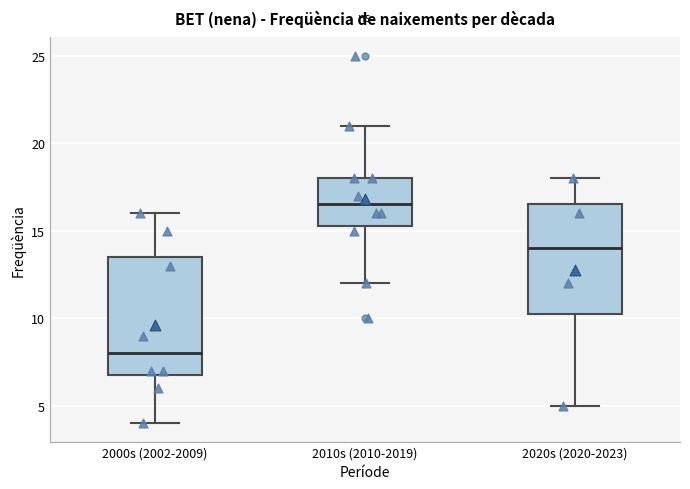

Reading left to right, read every box against the y-axis: the position of its median line, the range the box covers, and the ends of its whiskers. The values are not printed on the chart, so give them approximately, as read against the axis.

2000s (2002-2009): median 8.0, box 7.0 to 13.5, whiskers 4.0 to 16.0
2010s (2010-2019): median 16.5, box 15.5 to 18.0, whiskers 12.0 to 21.0
2020s (2020-2023): median 14.0, box 10.5 to 16.5, whiskers 5.0 to 18.0